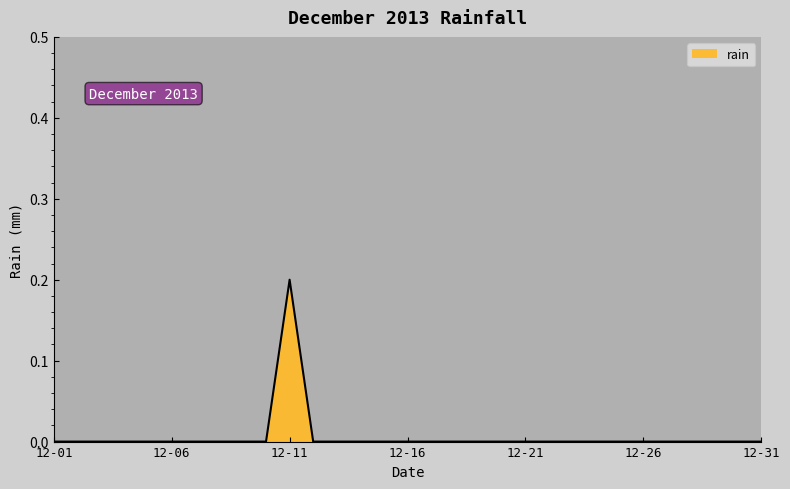

Which category has the highest value in the rain series?

12-11